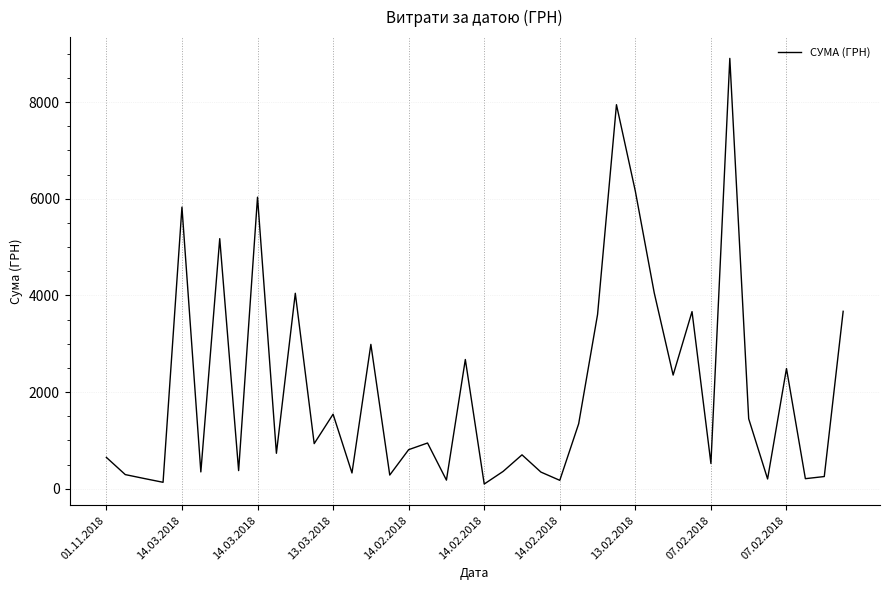

What is the difference between the maximum and minimum values?

8804.7